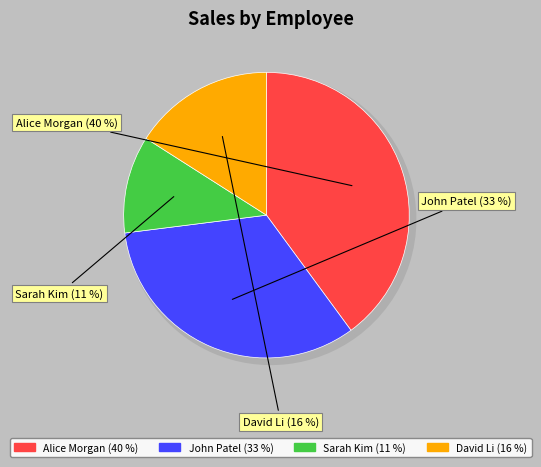

Which category has the biggest portion of the pie?

Alice Morgan